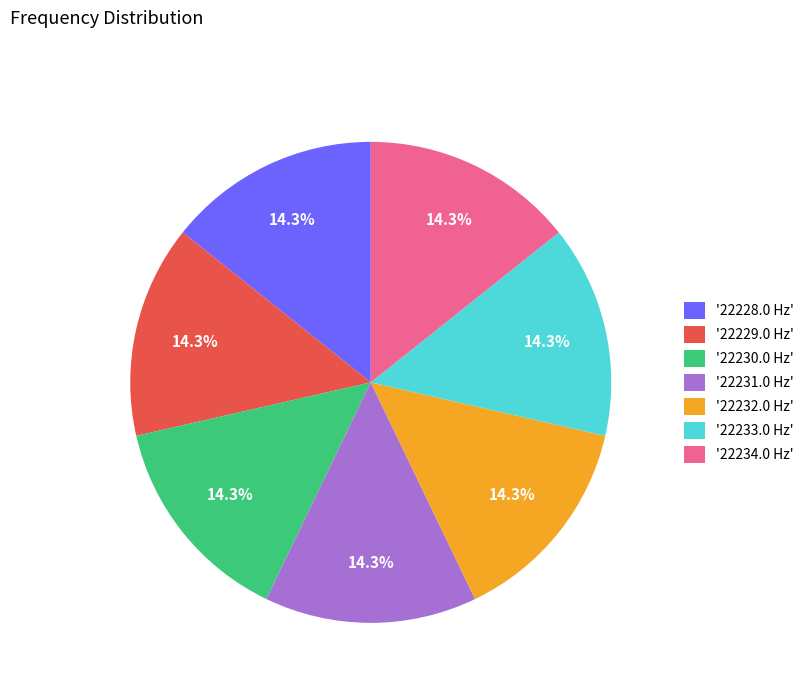

What percentage is NOT represented by '22233.0 Hz'?

85.7%